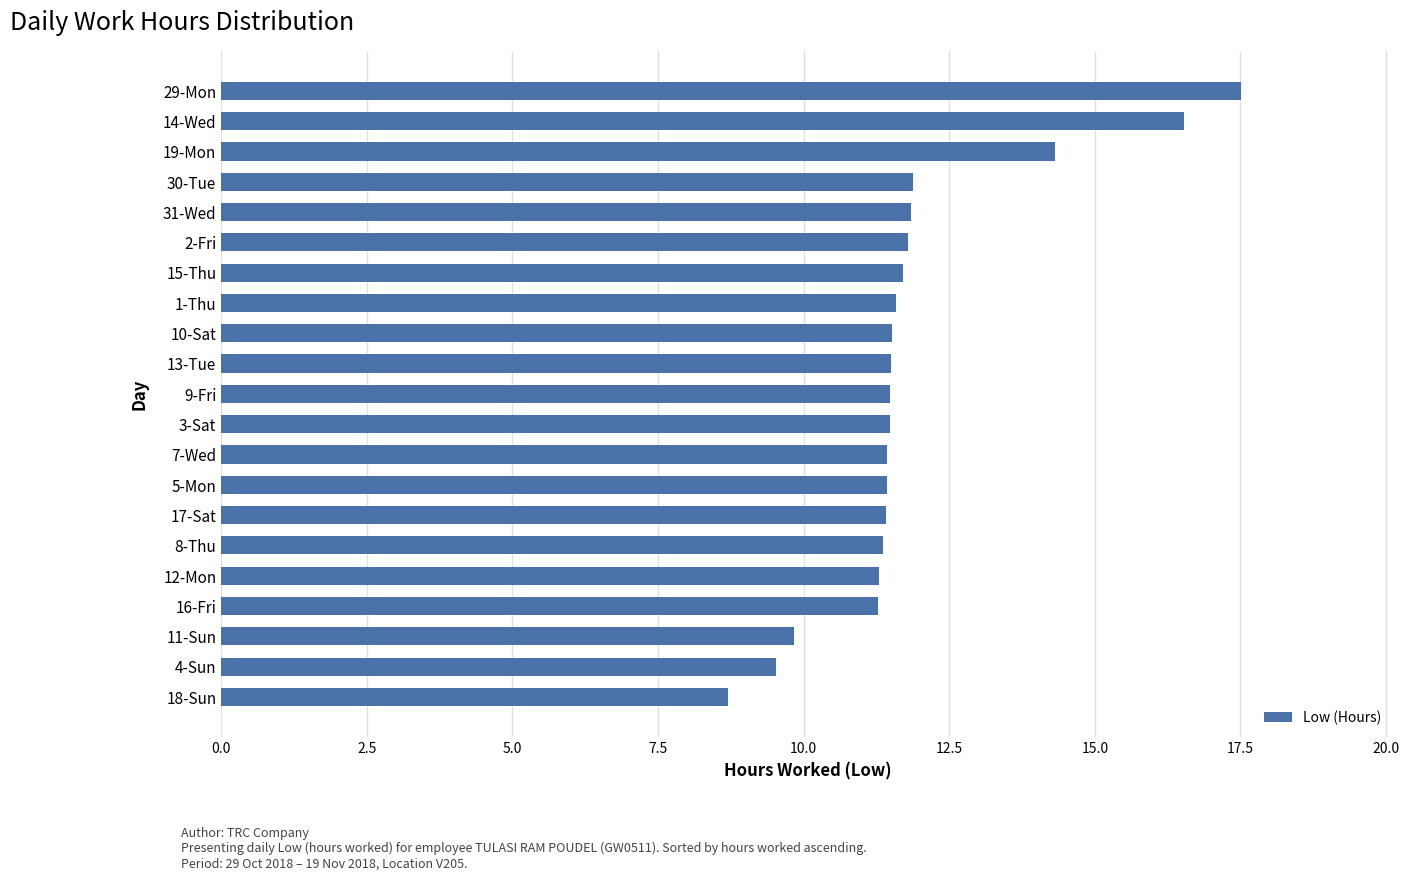

What is the maximum value shown in the chart?

17.5